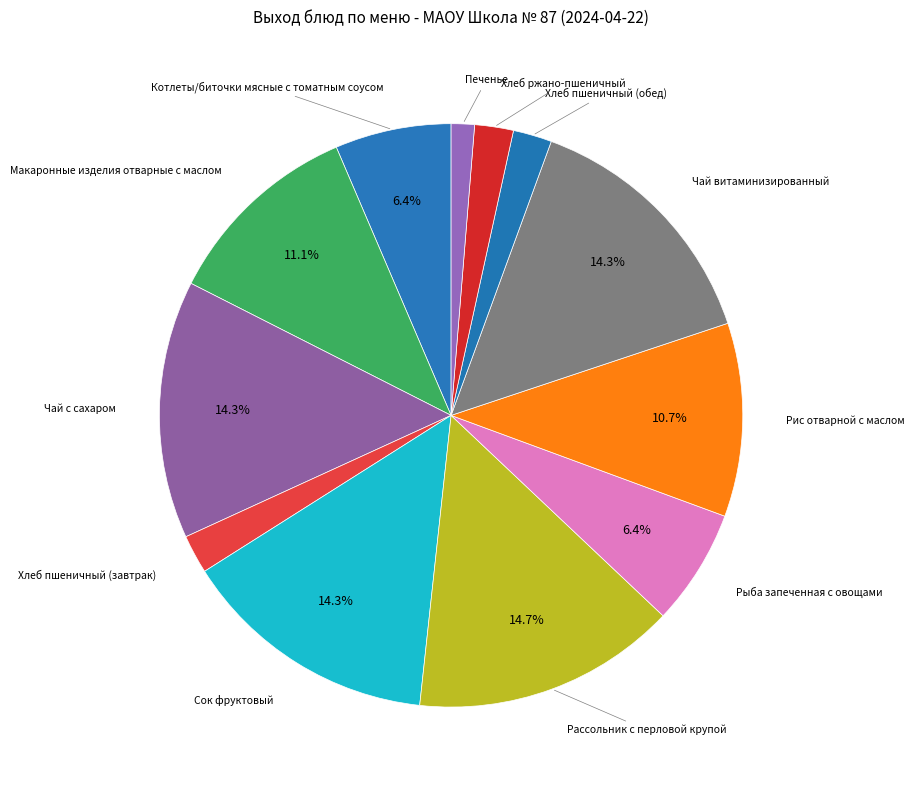

How many slices are in this pie chart?

12